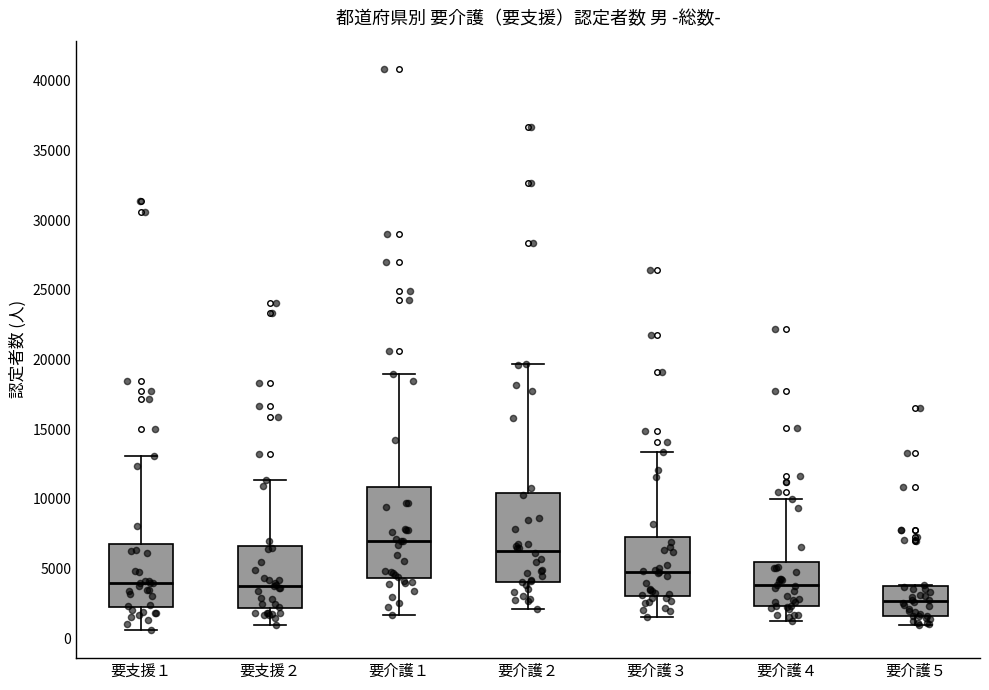

Which box's median line is the highest?

要介護１